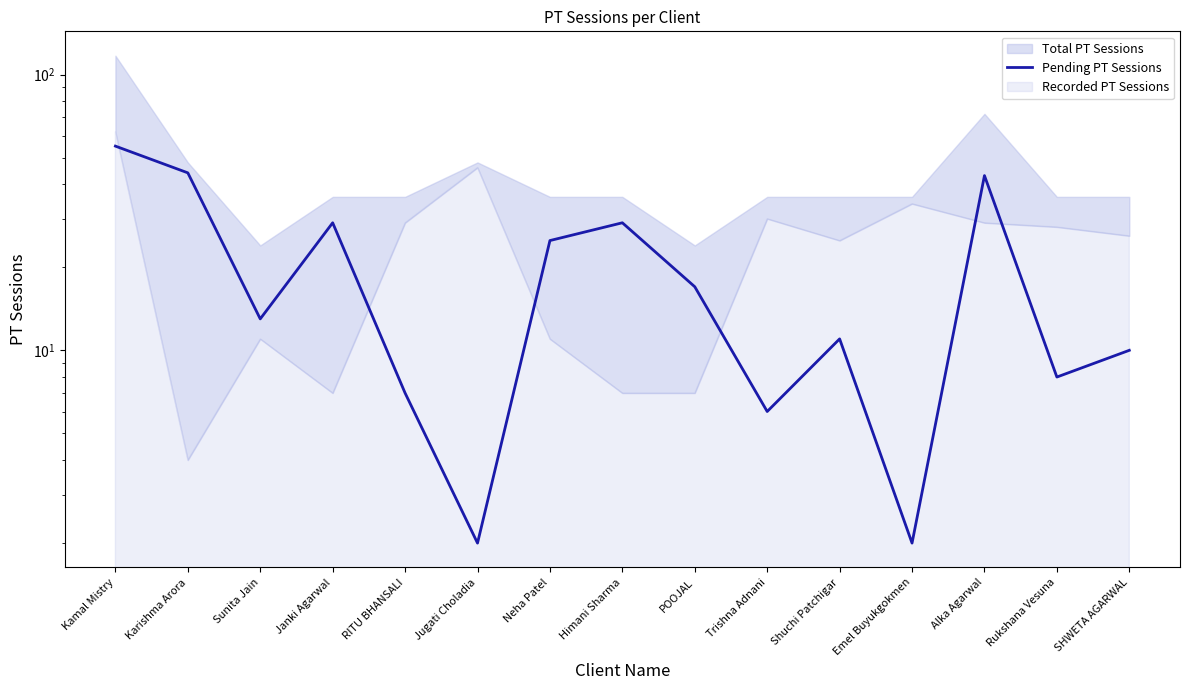

Is it true that the value at Jugati Choladia is 1?

False